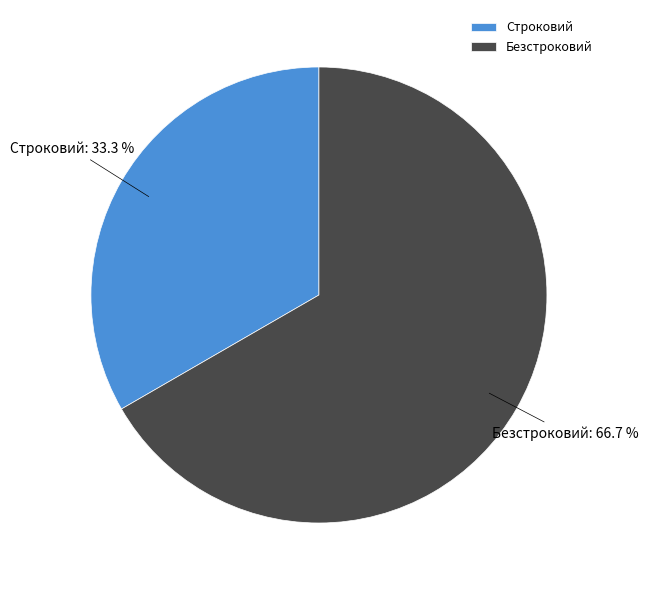

How many slices are in this pie chart?

2